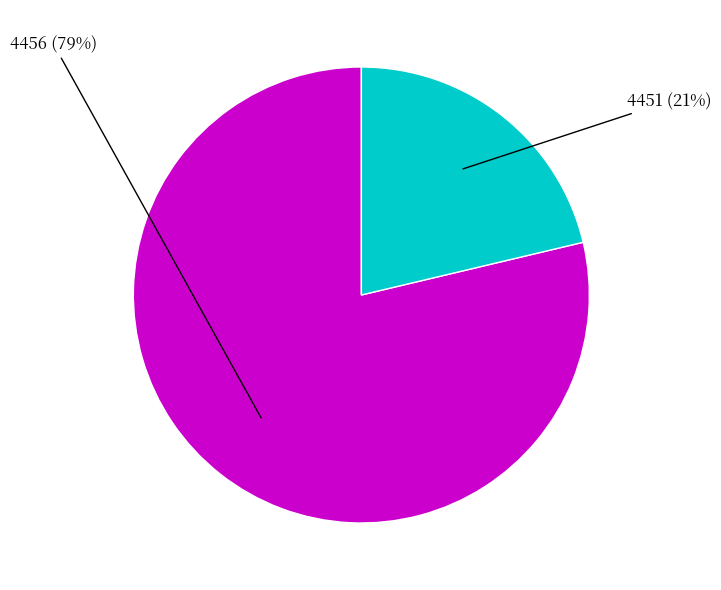

What is the ratio of the value at 4451 to the value at 4456?

0.3